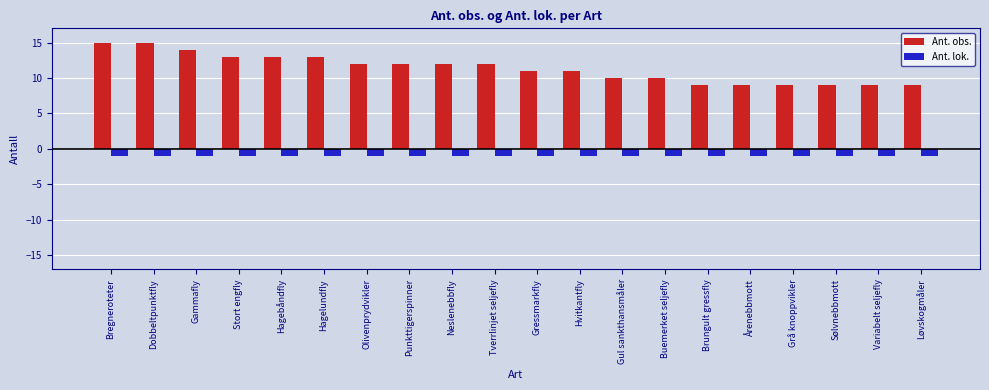

At Buemerket seljefly, list the series in order from smallest to largest.

Ant. lok., Ant. obs.